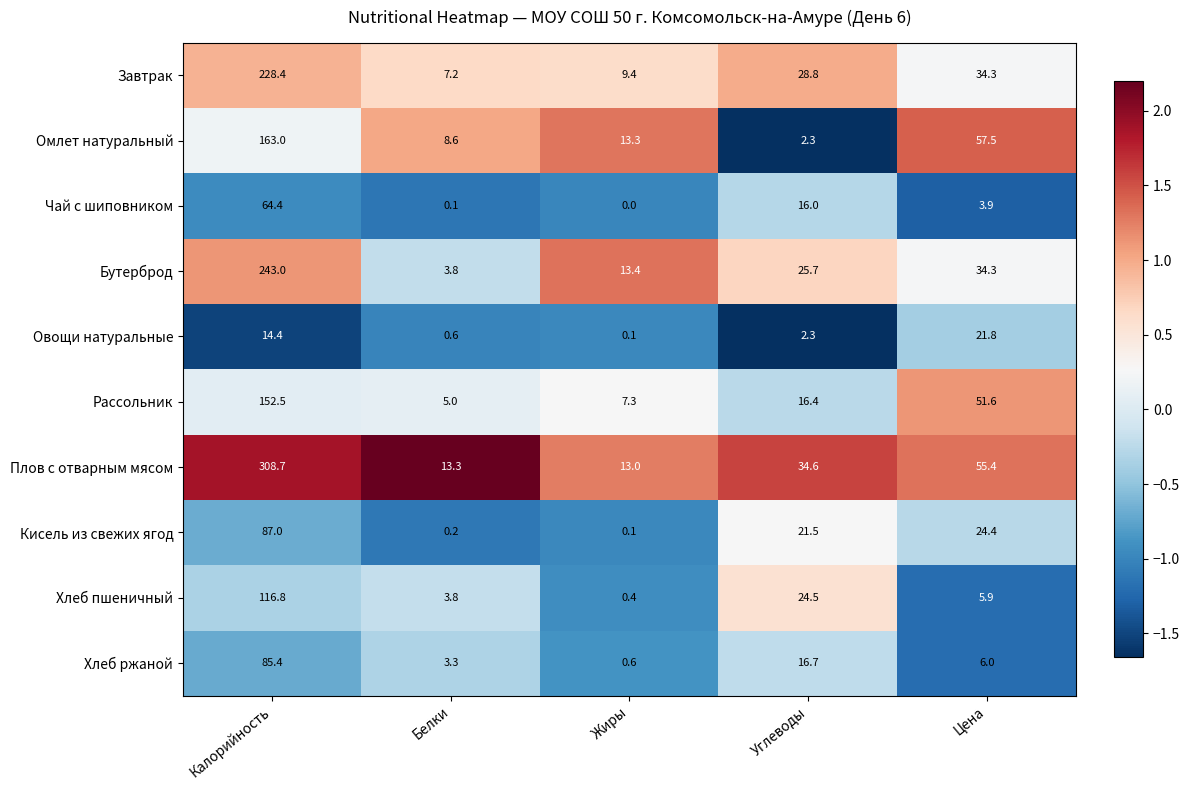

Between Белки and Цена, which series saw the biggest shift?

Омлет натуральный